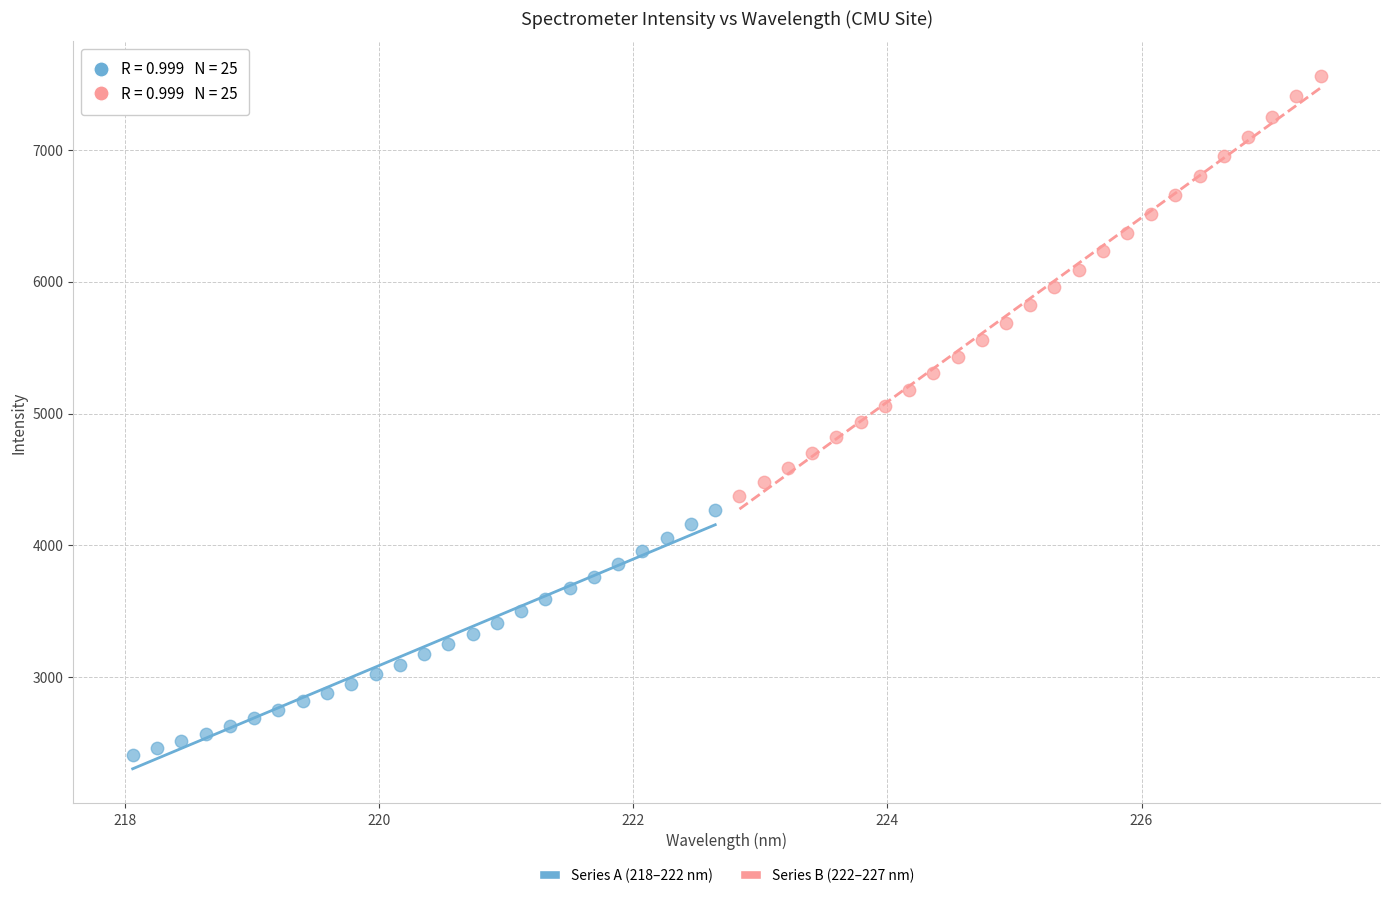

Which series contains the highest Y value?

Series B (222–227 nm)